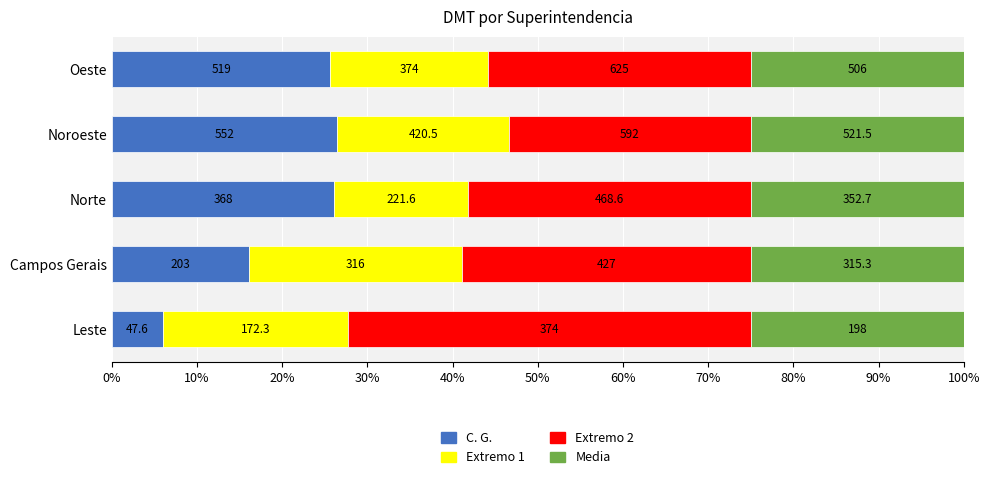

Reading left to right, transcribe all the data shown in this chart.

C. G.: 6.0	16.1	26.1	26.5	25.6
Extremo 1: 21.8	25.1	15.7	20.2	18.5
Extremo 2: 47.2	33.9	33.2	28.4	30.9
Media: 25.0	25.0	25.0	25.0	25.0